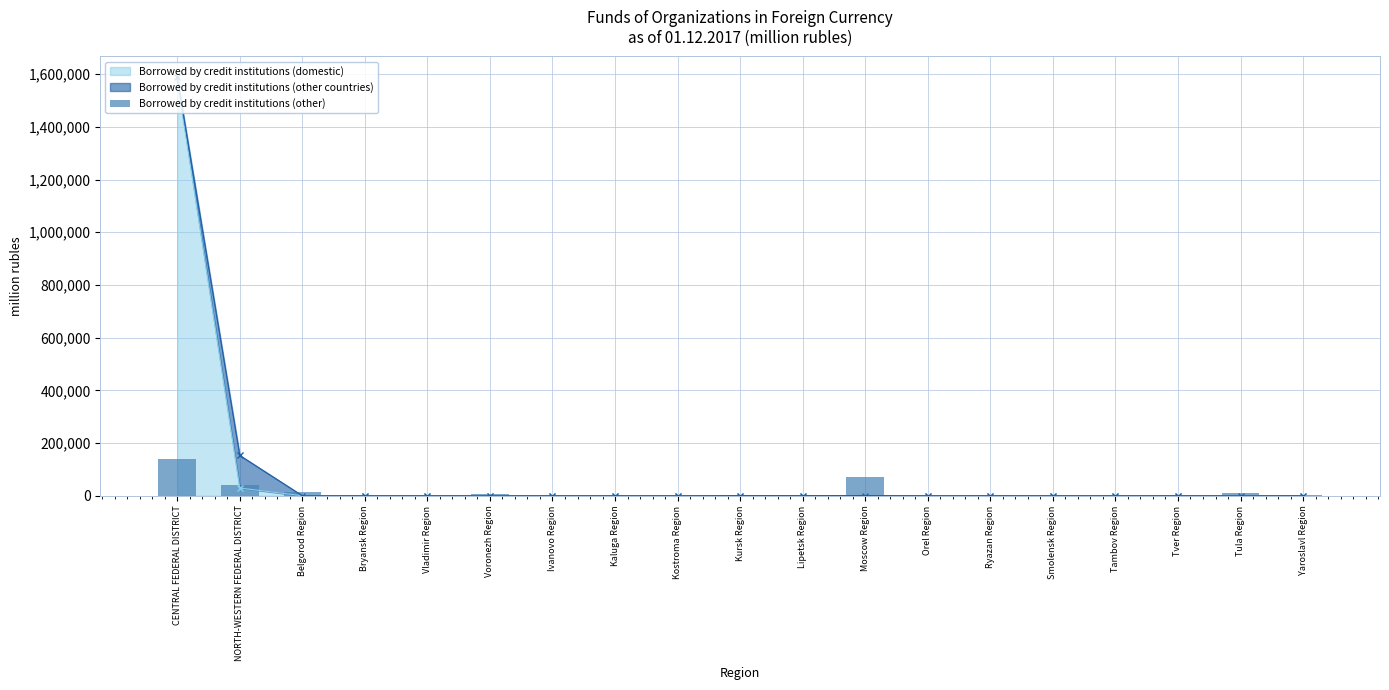

What is the difference between the values at Smolensk Region and Ryazan Region?

48